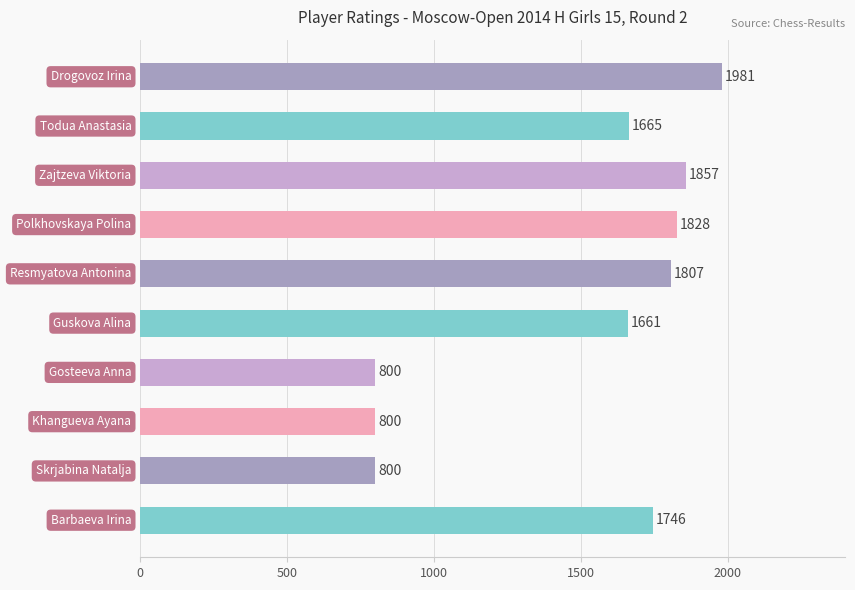

What is the greatest value displayed?

1981